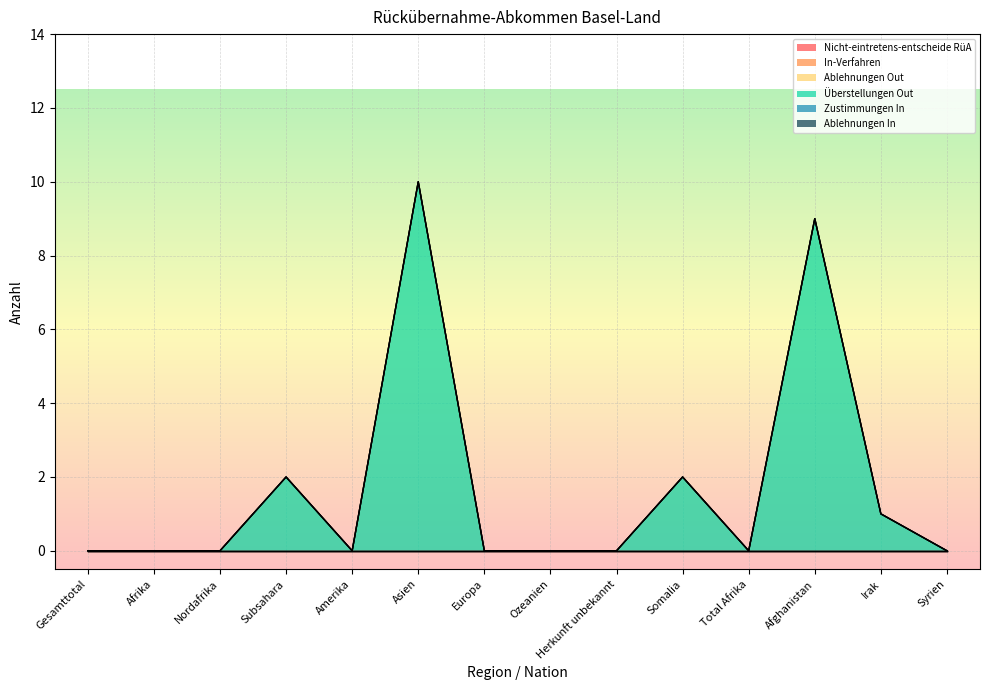

Between Subsahara and Irak, which series saw the biggest shift?

Überstellungen Out